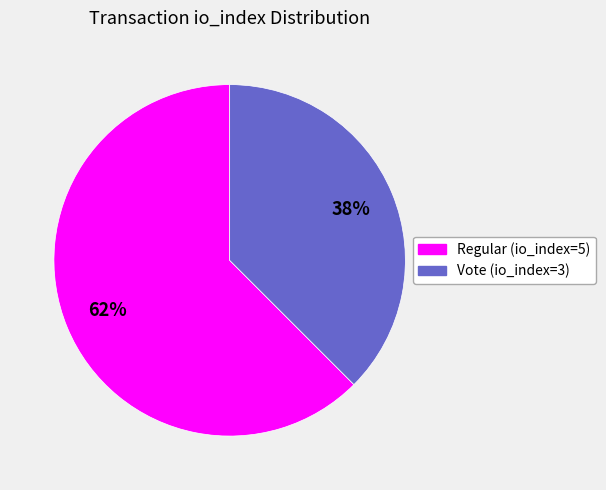

To the nearest percent, what is the average slice percentage?

50%